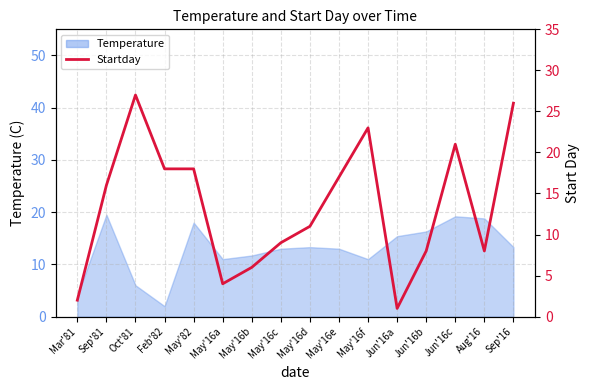

What is the difference between the maximum and minimum values?

26